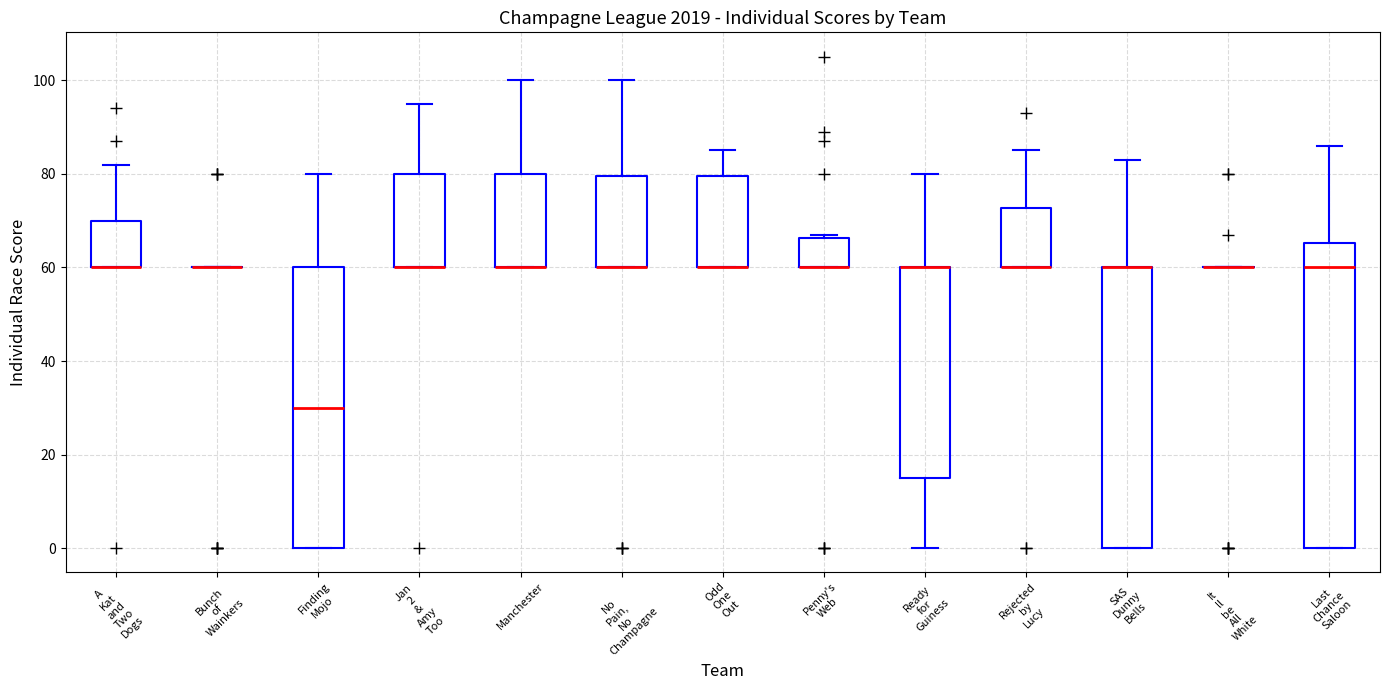

Reading left to right, read every box against the y-axis: the position of its median line, the range the box covers, and the ends of its whiskers. The values are not printed on the chart, so give them approximately, as read against the axis.

A Kat and Two Dogs: median 60 (drawn on the box's lower edge), box 60 to 70, whiskers 60 to 82
Bunch of Wainkers: box collapsed to a line at 60, whiskers 60 to 60
Finding Mojo: median 30, box 0 to 60, whiskers 0 to 80
Jan 2 & Amy Too: median 60 (drawn on the box's lower edge), box 60 to 80, whiskers 60 to 96
Manchester: median 60 (drawn on the box's lower edge), box 60 to 80, whiskers 60 to 100
No Pain, No Champagne: median 60 (drawn on the box's lower edge), box 60 to 80, whiskers 60 to 100
Odd One Out: median 60 (drawn on the box's lower edge), box 60 to 80, whiskers 60 to 86
Penny's Web: median 60 (drawn on the box's lower edge), box 60 to 66, whiskers 60 to 68
Ready for Guiness: median 60 (drawn on the box's upper edge), box 16 to 60, whiskers 0 to 80
Rejected by Lucy: median 60 (drawn on the box's lower edge), box 60 to 72, whiskers 60 to 86
SAS Dunny Bells: median 60 (drawn on the box's upper edge), box 0 to 60, whiskers 0 to 84
It ll be All White: box collapsed to a line at 60, whiskers 60 to 60
Last Chance Saloon: median 60, box 0 to 66, whiskers 0 to 86